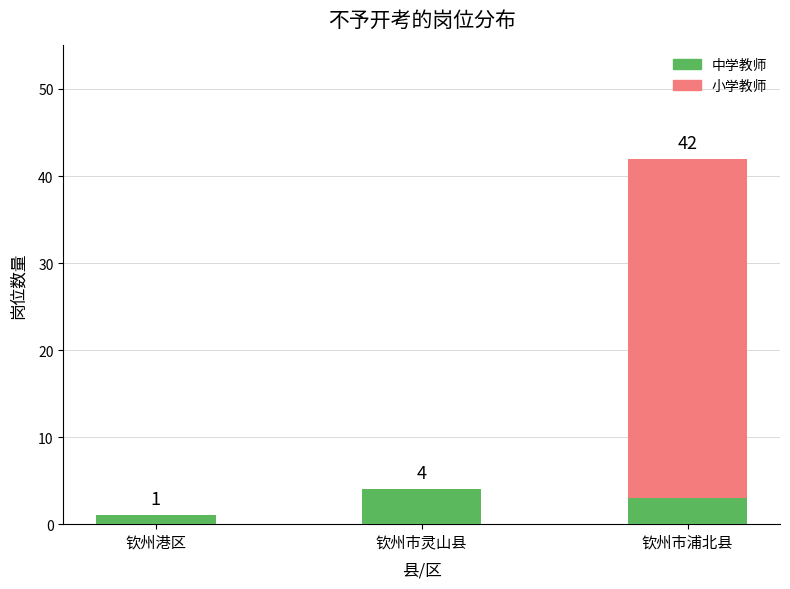

What are all the series names shown in the legend?

中学教师, 小学教师